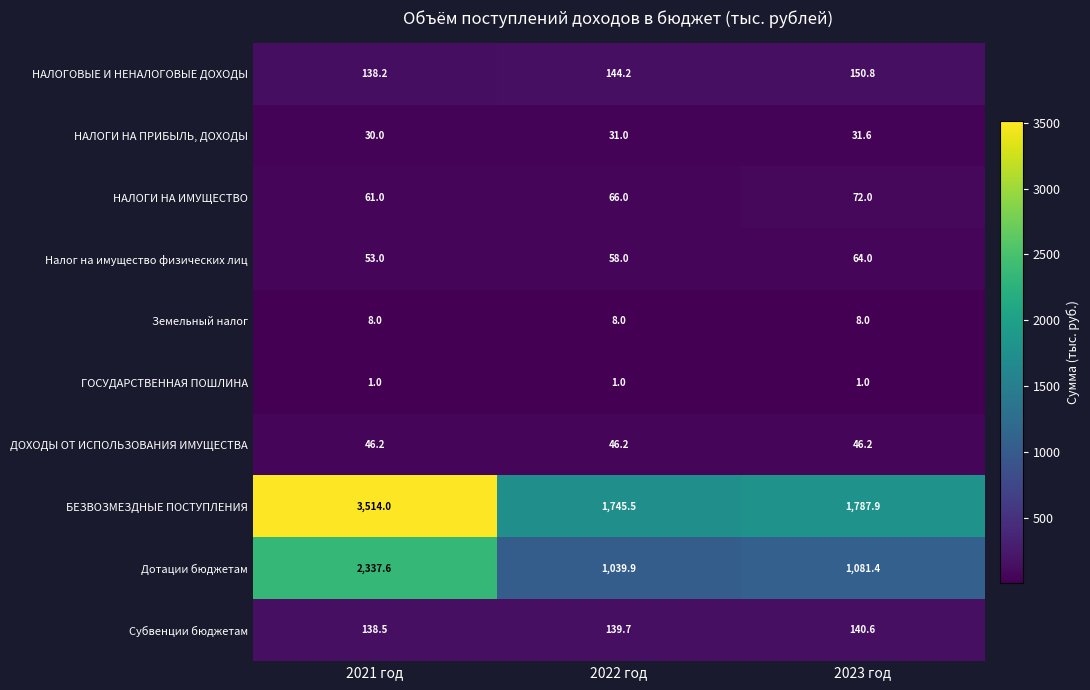

Between 2021 год and 2023 год, which series saw the biggest shift?

БЕЗВОЗМЕЗДНЫЕ ПОСТУПЛЕНИЯ